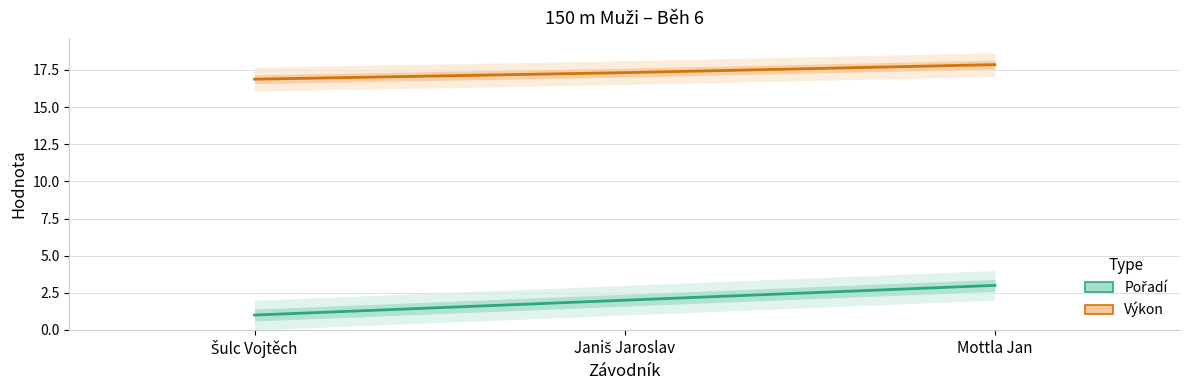

What is the maximum value shown in the chart?

17.9